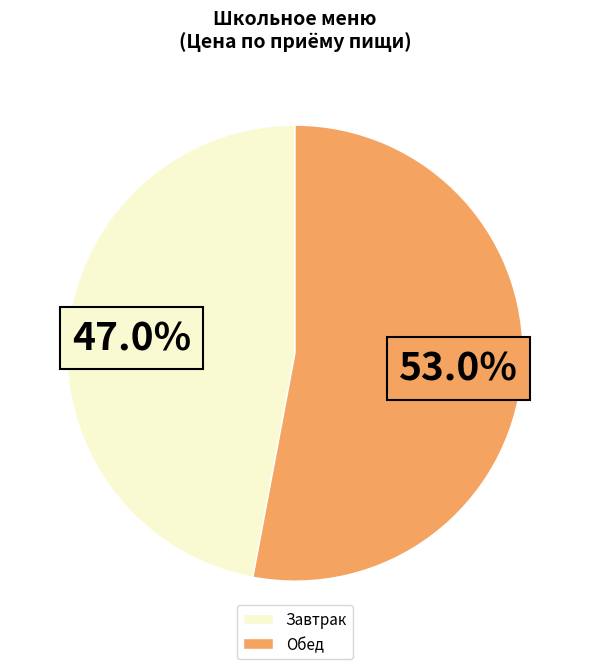

Approximately how many times larger is the value at Завтрак compared to Обед?

0.9